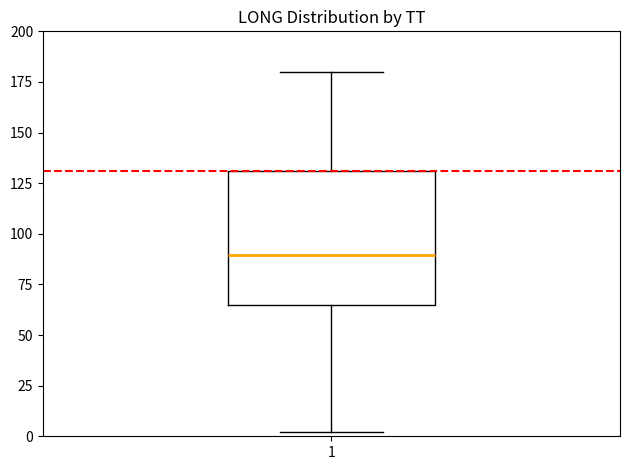

Read this box plot against the y-axis: the position of the median line, the range covered by the box, and the ends of both whiskers. The values are not printed on the chart, so give them approximately, as read against the axis.

median 90, box 65 to 130, whiskers 0 to 180